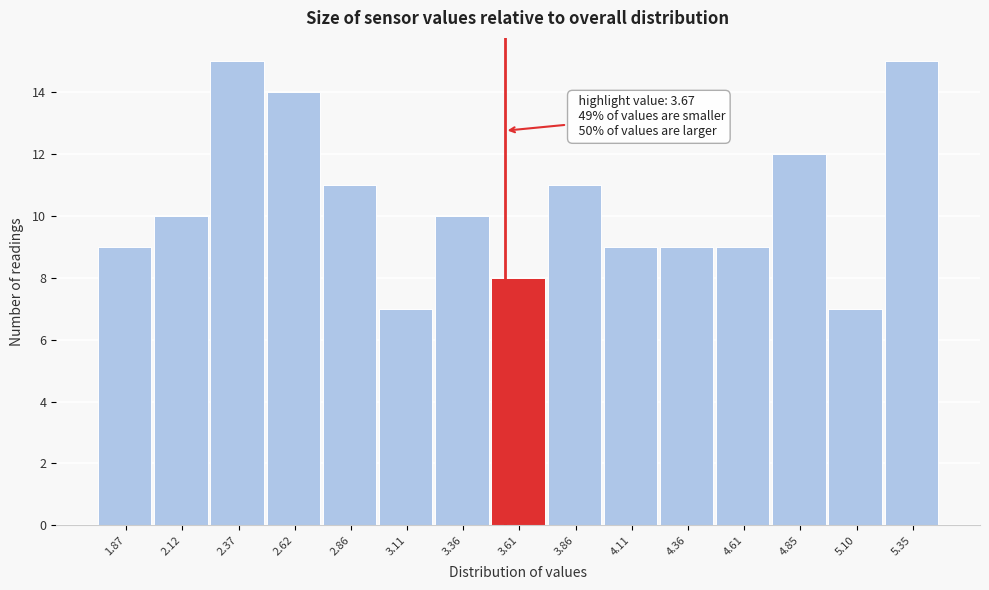

Reading left to right, transcribe all the data shown in this chart.

9	10	15	14	11	7	10	8	11	9	9	9	12	7	15